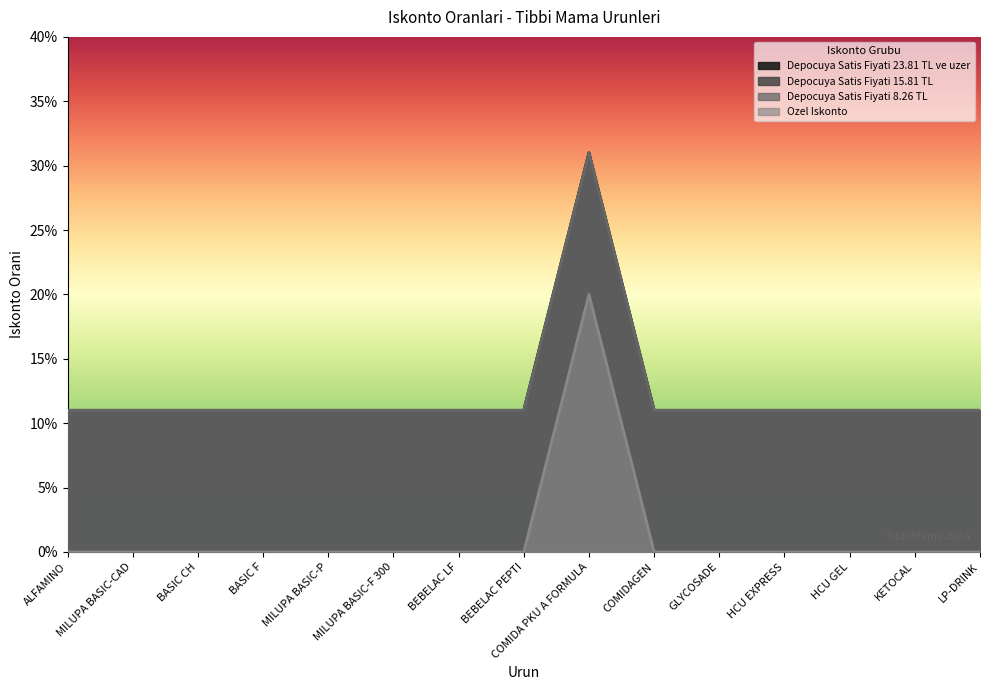

How many values in Ozel Iskonto are above zero?

1